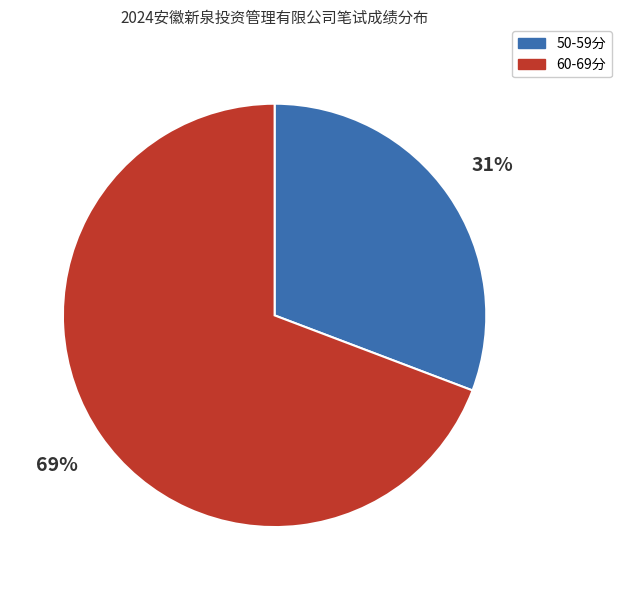

What is the largest slice in the pie chart?

60-69分